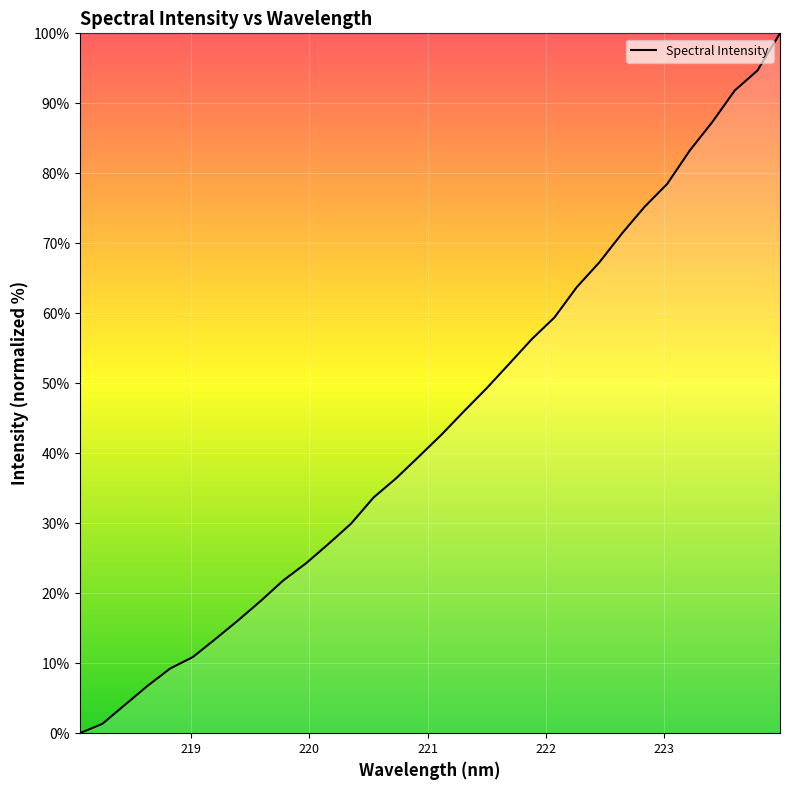

What is the maximum value shown in the chart?

100.0